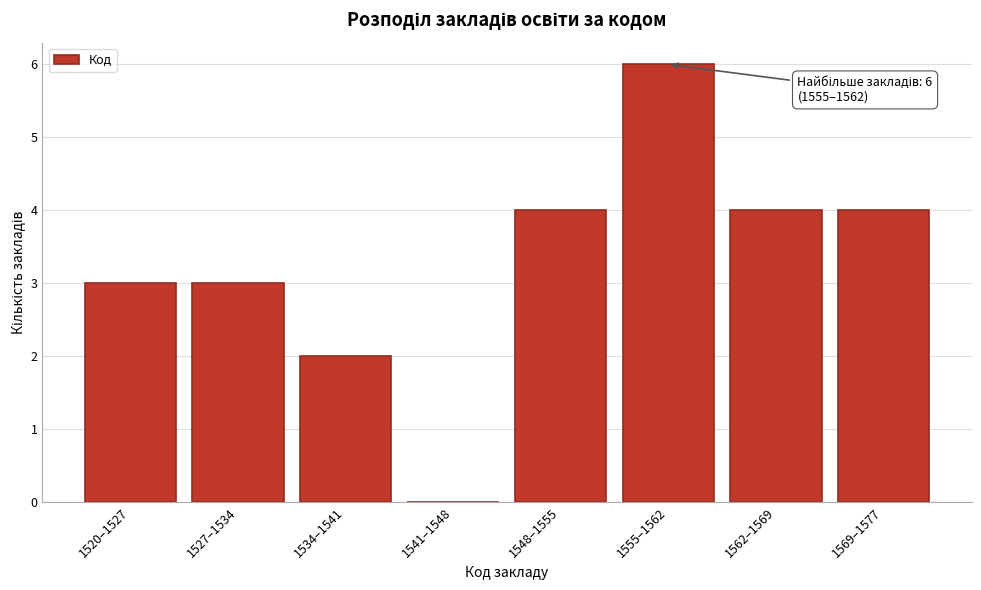

Reading right to left, what are all the values shown in this chart?

1569–1577=4	1562–1569=4	1555–1562=6	1548–1555=4	1541–1548=0	1534–1541=2	1527–1534=3	1520–1527=3